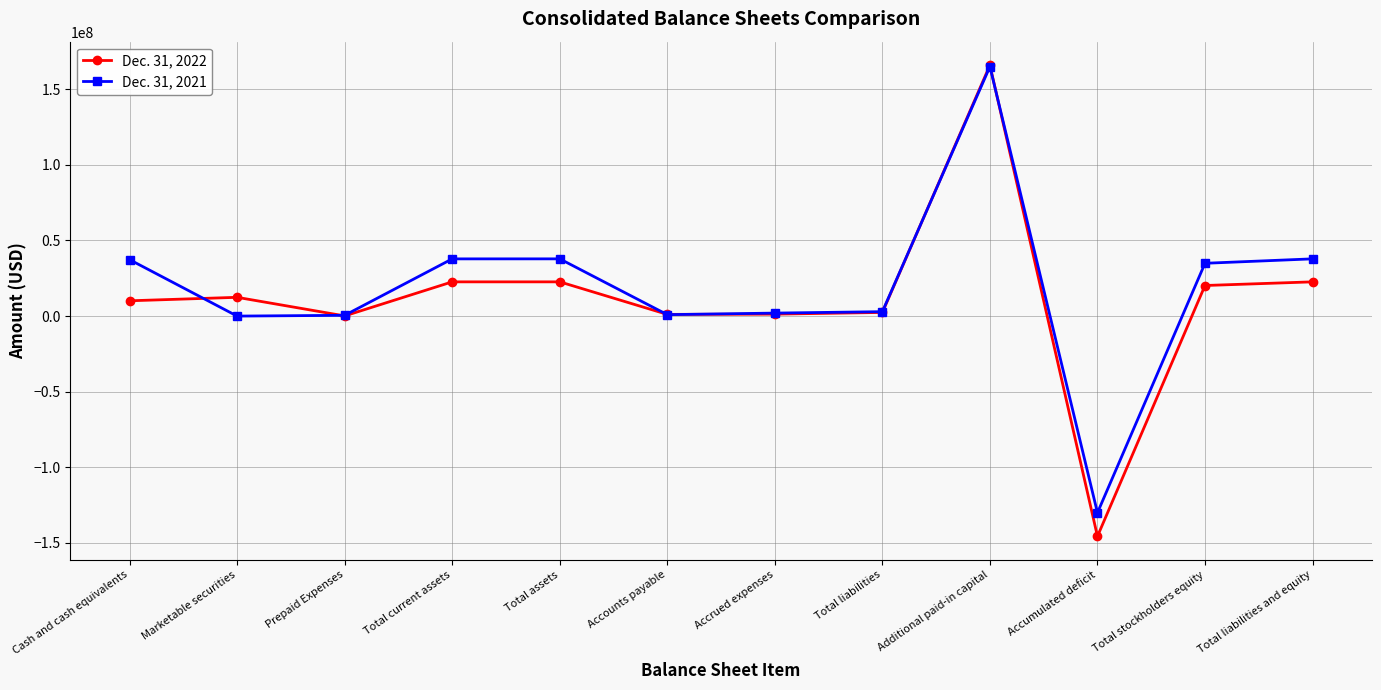

Which series has the largest range (max minus min)?

Dec. 31, 2022